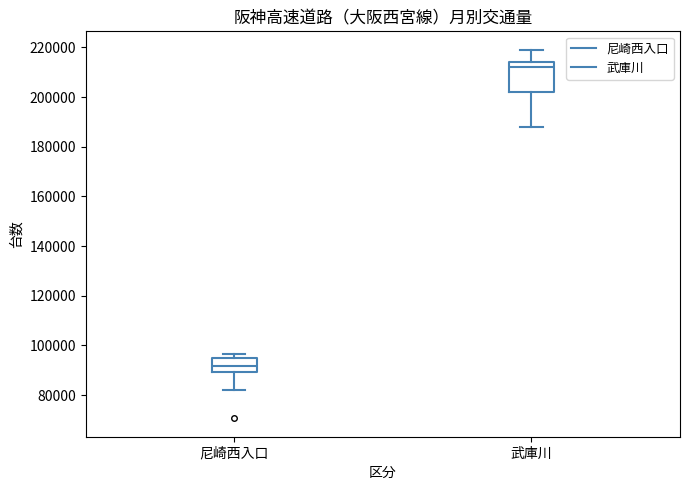

Which box is the tallest, from its lower edge to its upper edge?

武庫川